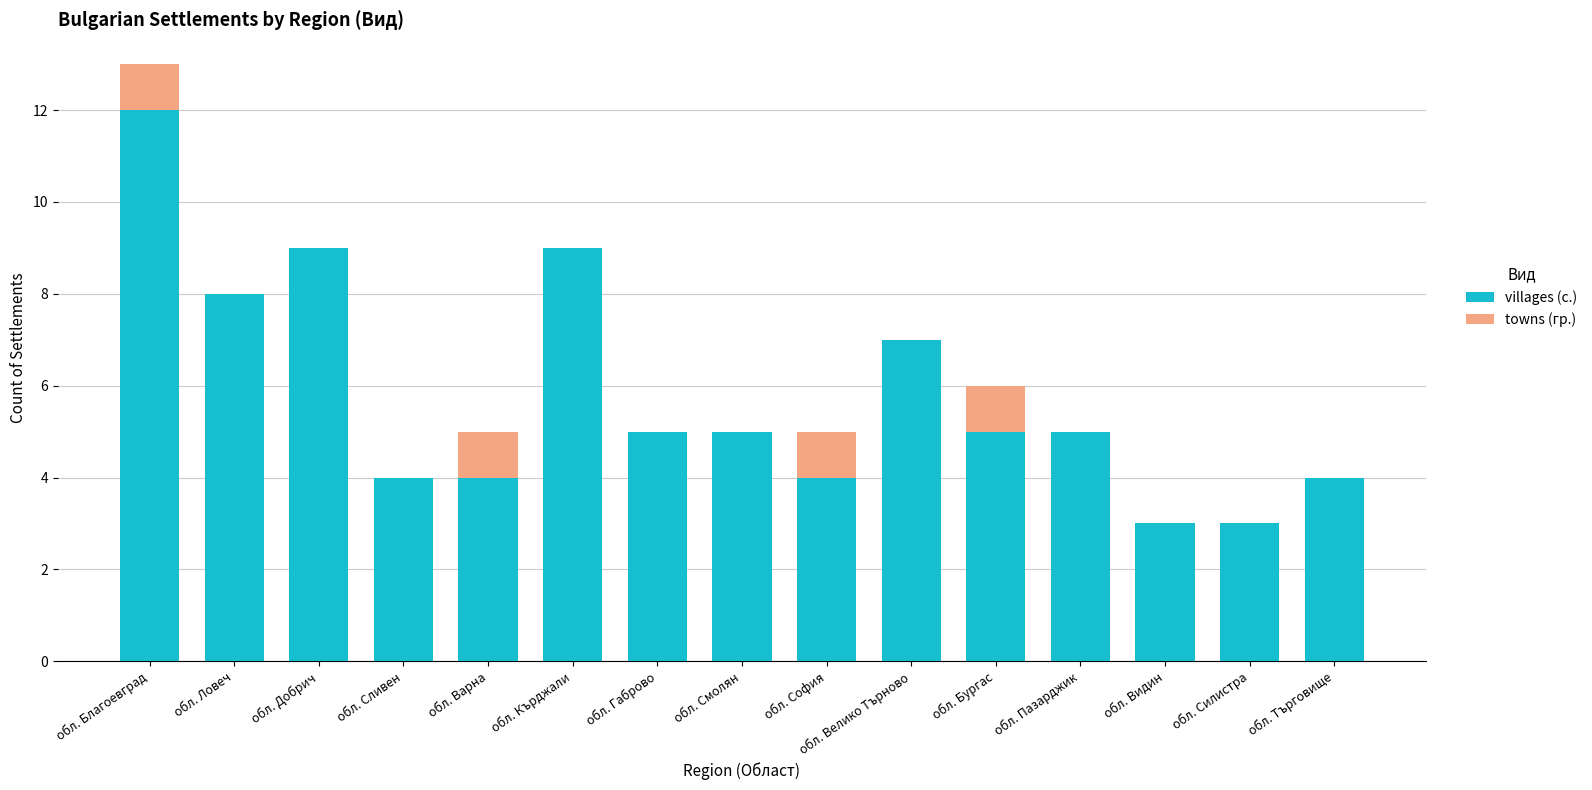

Is it true that villages (с.) equals 5 at обл. Габрово?

True